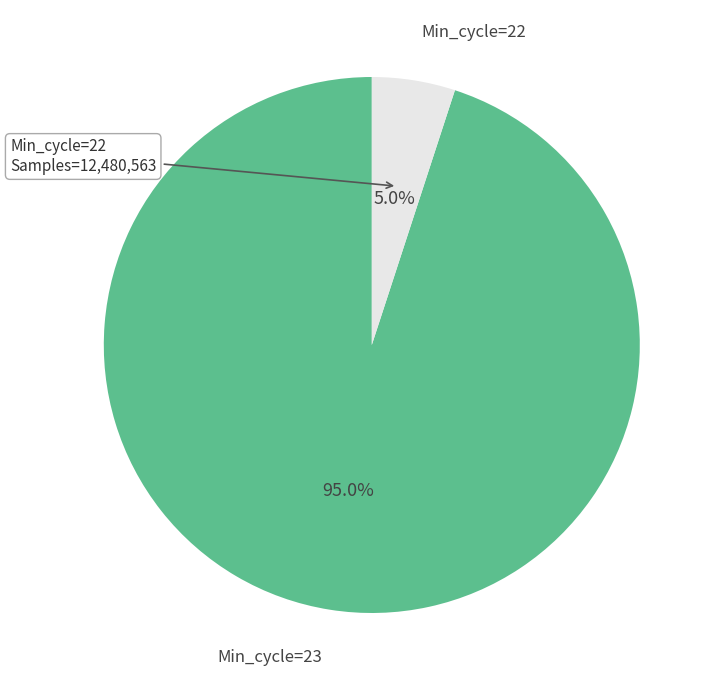

Is there a majority slice in this chart?

Yes